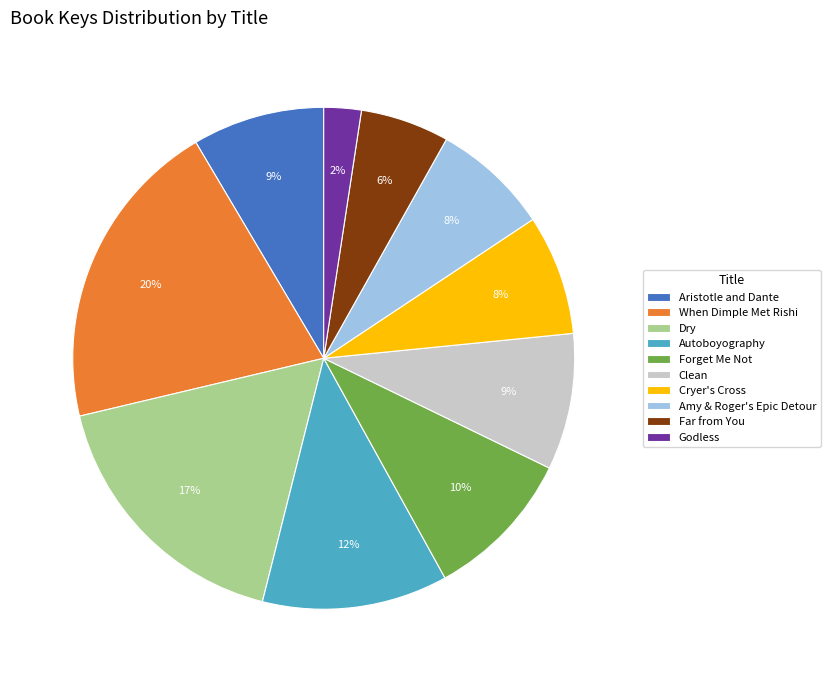

What is the smallest slice in the pie chart?

Godless